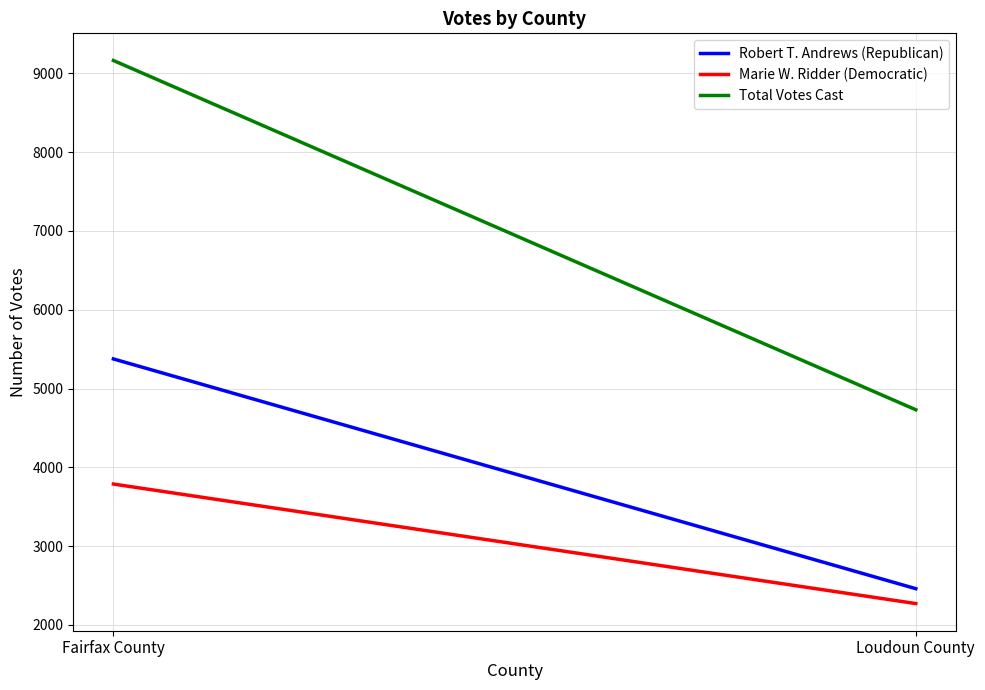

What is the total value across all series at Fairfax County?

18328